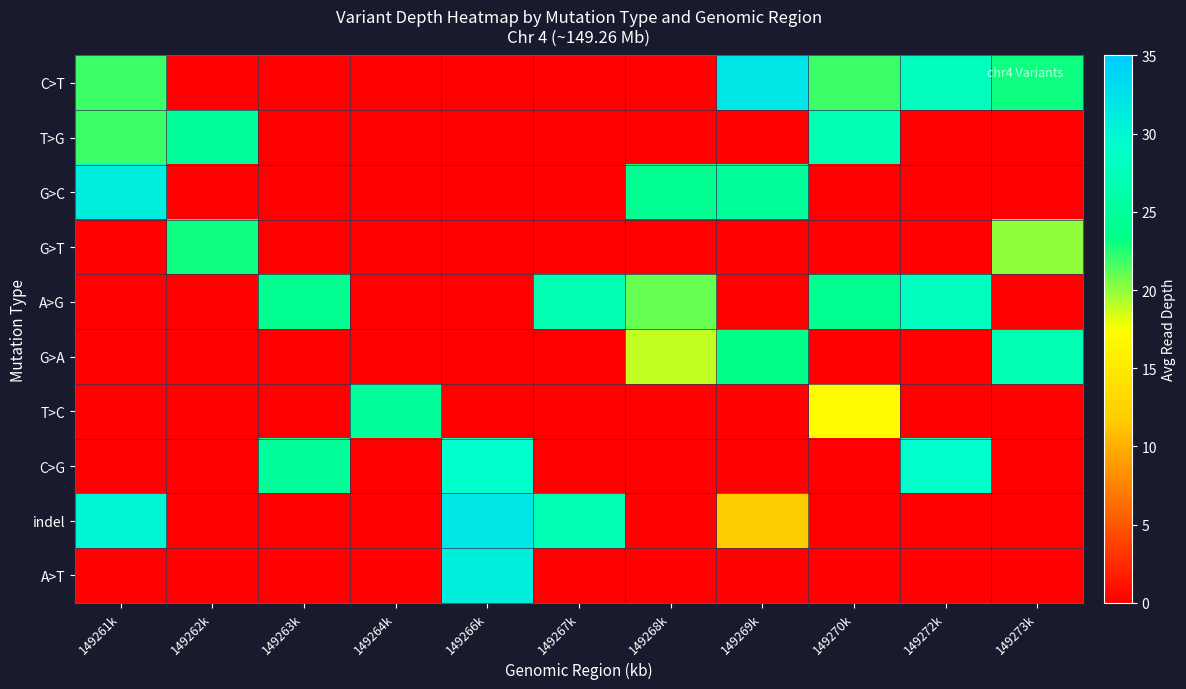

Reading right to left, what are all the values shown in this chart?

C>T: 149273k=23.0	149272k=28.0	149270k=22.0	149269k=32.0	149268k=0.0	149267k=0.0	149266k=0.0	149264k=0.0	149263k=0.0	149262k=0.0	149261k=22.0
T>G: 149273k=0.0	149272k=0.0	149270k=27.0	149269k=0.0	149268k=0.0	149267k=0.0	149266k=0.0	149264k=0.0	149263k=0.0	149262k=25.0	149261k=22.0
G>C: 149273k=0.0	149272k=0.0	149270k=0.0	149269k=25.0	149268k=24.0	149267k=0.0	149266k=0.0	149264k=0.0	149263k=0.0	149262k=0.0	149261k=31.0
G>T: 149273k=20.0	149272k=0.0	149270k=0.0	149269k=0.0	149268k=0.0	149267k=0.0	149266k=0.0	149264k=0.0	149263k=0.0	149262k=23.0	149261k=0.0
A>G: 149273k=0.0	149272k=28.0	149270k=24.0	149269k=0.0	149268k=21.0	149267k=27.0	149266k=0.0	149264k=0.0	149263k=24.0	149262k=0.0	149261k=0.0
G>A: 149273k=27.0	149272k=0.0	149270k=0.0	149269k=23.5	149268k=19.0	149267k=0.0	149266k=0.0	149264k=0.0	149263k=0.0	149262k=0.0	149261k=0.0
T>C: 149273k=0.0	149272k=0.0	149270k=17.0	149269k=0.0	149268k=0.0	149267k=0.0	149266k=0.0	149264k=25.0	149263k=0.0	149262k=0.0	149261k=0.0
C>G: 149273k=0.0	149272k=29.0	149270k=0.0	149269k=0.0	149268k=0.0	149267k=0.0	149266k=29.0	149264k=0.0	149263k=25.0	149262k=0.0	149261k=0.0
indel: 149273k=0.0	149272k=0.0	149270k=0.0	149269k=12.0	149268k=0.0	149267k=27.0	149266k=32.0	149264k=0.0	149263k=0.0	149262k=0.0	149261k=30.0
A>T: 149273k=0.0	149272k=0.0	149270k=0.0	149269k=0.0	149268k=0.0	149267k=0.0	149266k=31.0	149264k=0.0	149263k=0.0	149262k=0.0	149261k=0.0